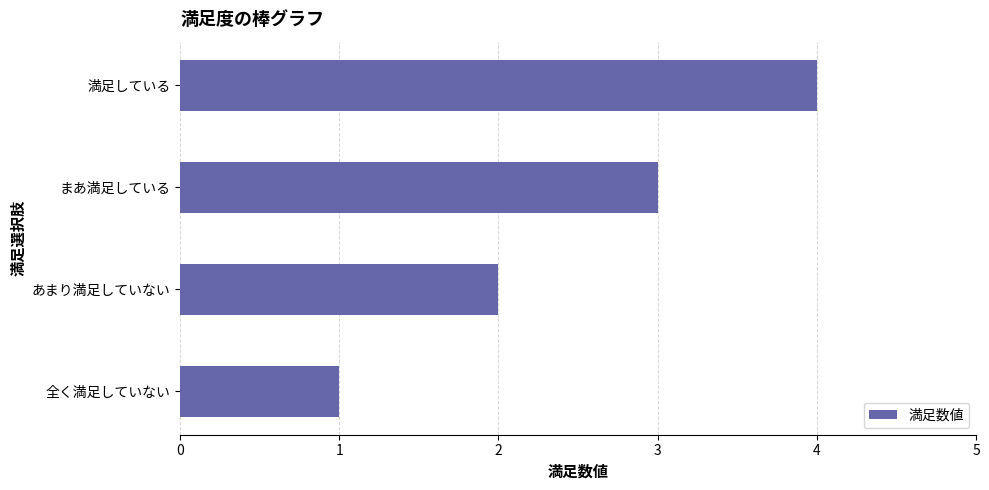

The value at 全く満足していない is 1. True or false?

True